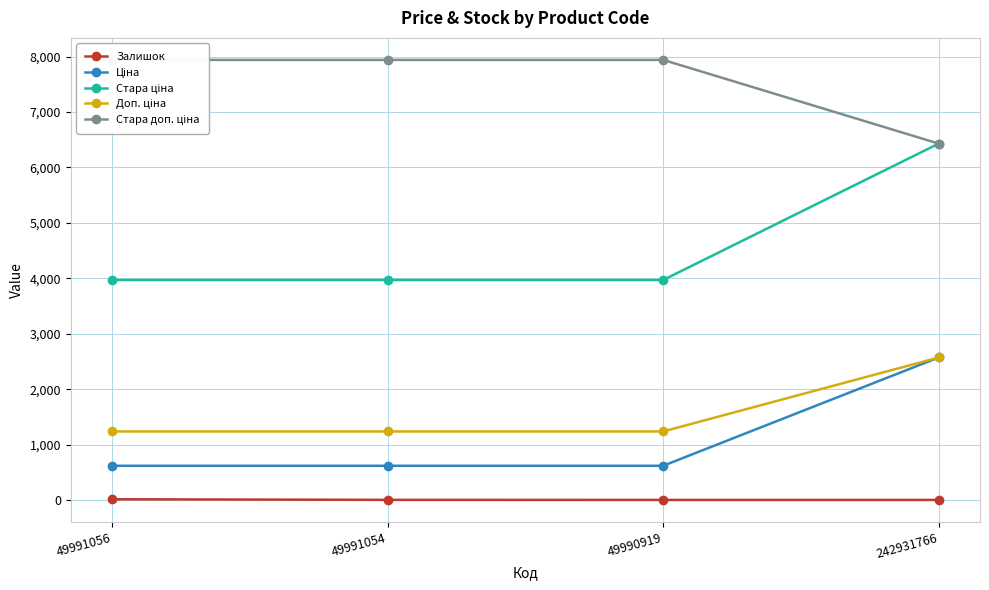

Which series has the largest total across all categories?

Стара доп. ціна